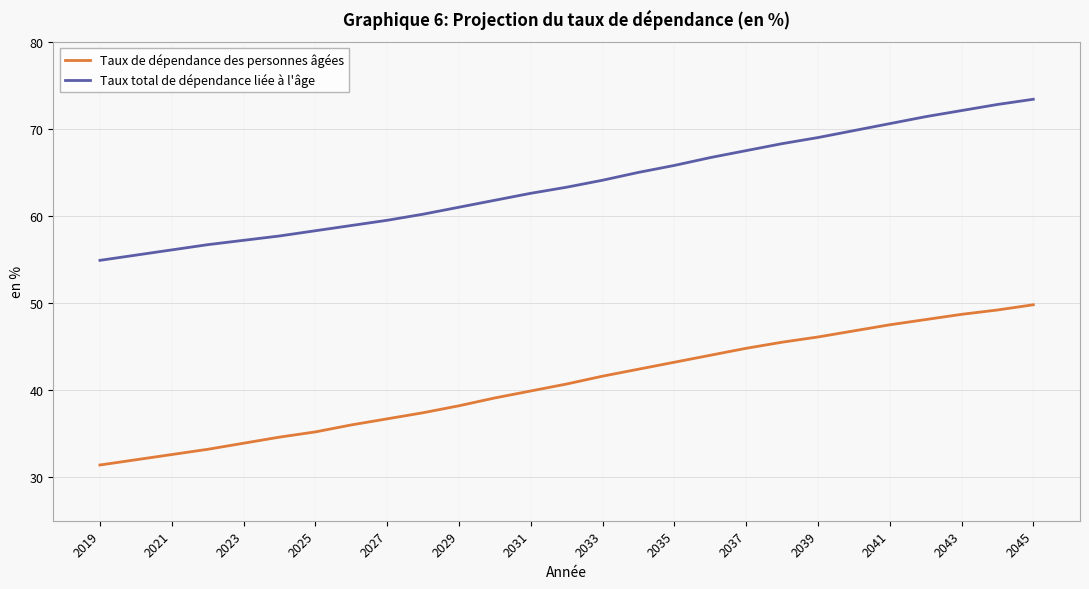

Reading left to right, list all the values displayed in this chart.

Taux de dépendance des personnes âgées: 31.4	32.0	32.6	33.2	33.9	34.6	35.2	36.0	36.7	37.4	38.2	39.1	39.9	40.7	41.6	42.4	43.2	44.0	44.8	45.5	46.1	46.8	47.5	48.1	48.7	49.2	49.8
Taux total de dépendance liée à l'âge: 54.9	55.5	56.1	56.7	57.2	57.7	58.3	58.9	59.5	60.2	61.0	61.8	62.6	63.3	64.1	65.0	65.8	66.7	67.5	68.3	69.0	69.8	70.6	71.4	72.1	72.8	73.4